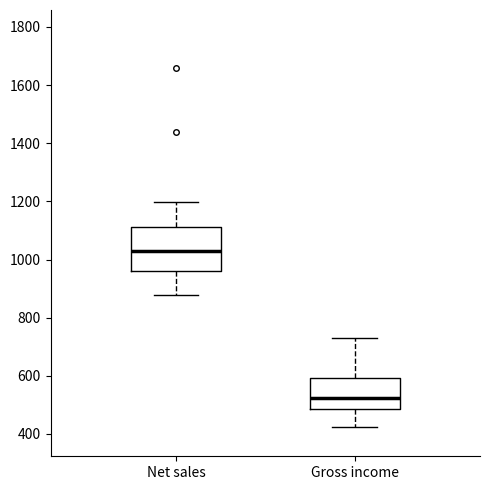

Comparing the boxes themselves (not the whiskers), which one is the tallest?

Net sales